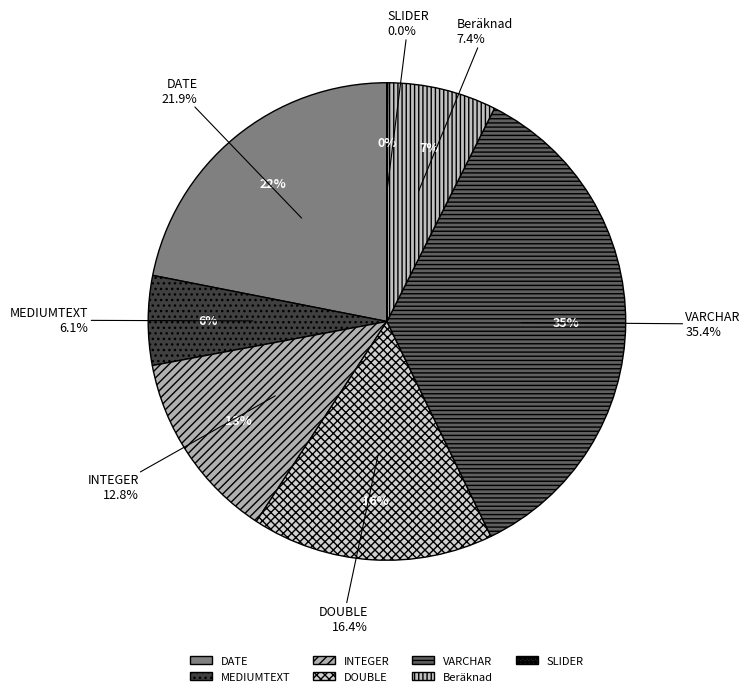

Is VARCHAR the majority of the pie?

Yes